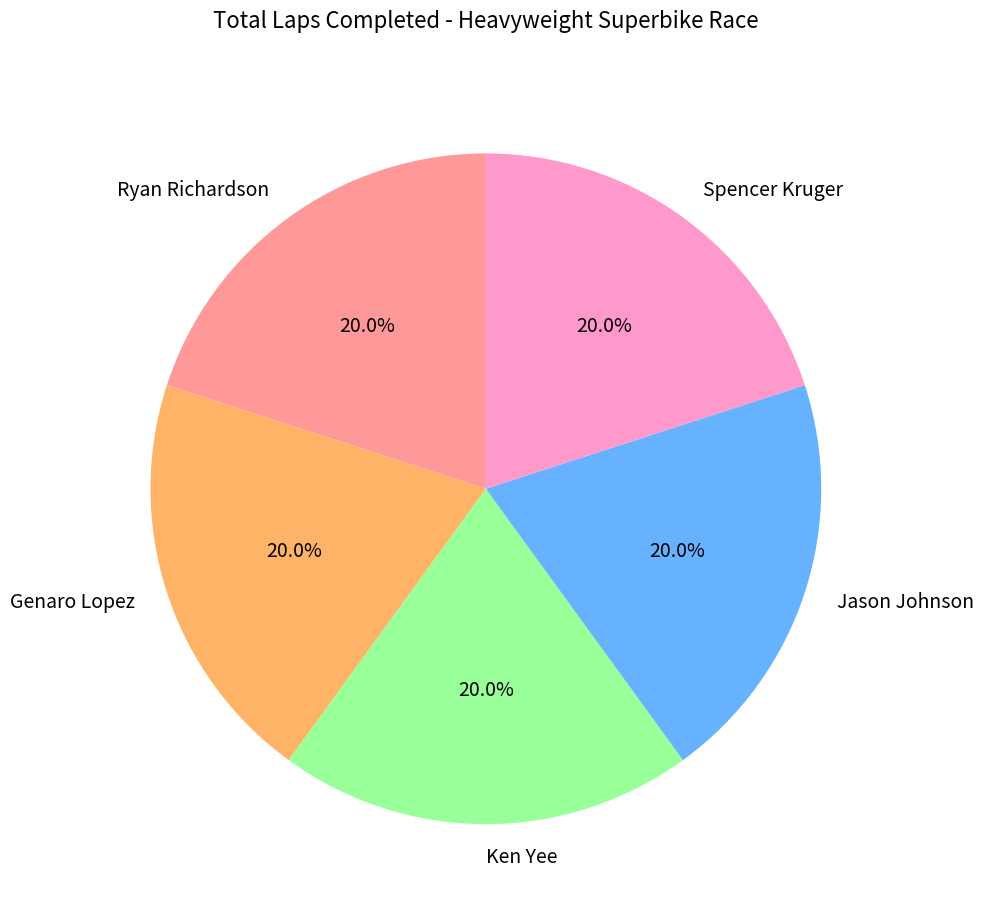

How many segments does this pie chart have?

5